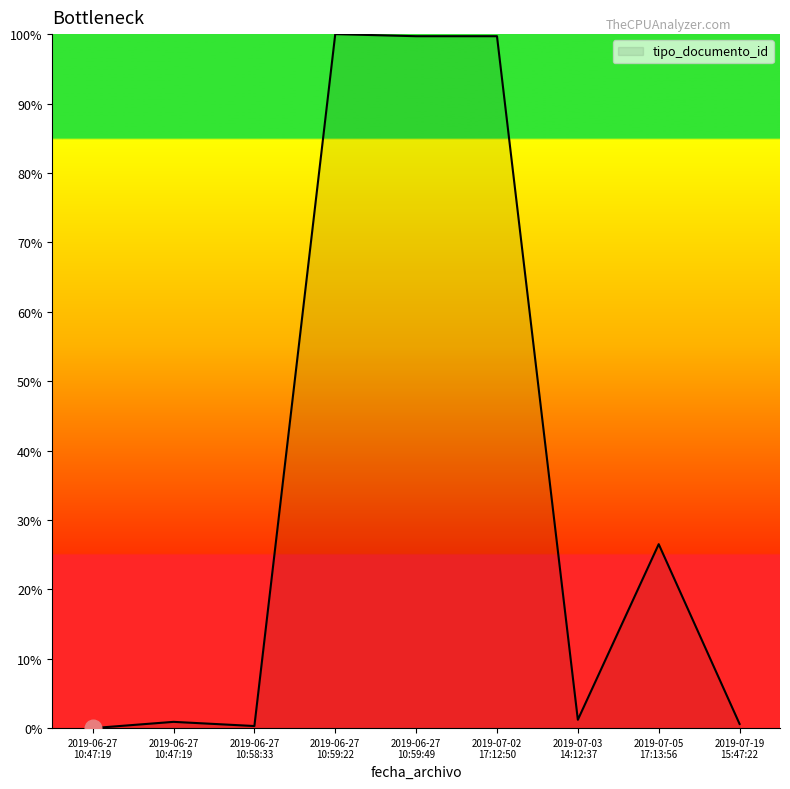

How many lines are shown in the chart?

1